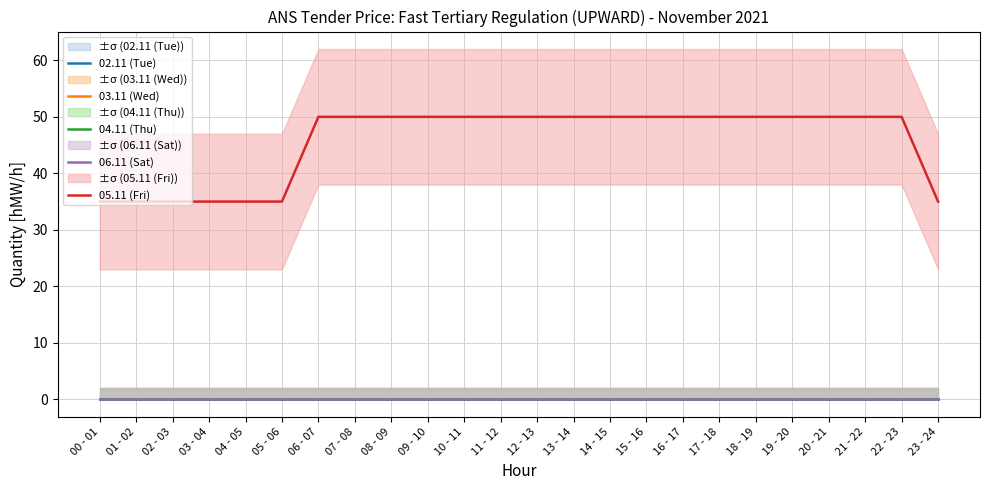

Reading right to left, transcribe all the data shown in this chart.

02.11 (Tue): 0	0	0	0	0	0	0	0	0	0	0	0	0	0	0	0	0	0	0	0	0	0	0	0
03.11 (Wed): 0	0	0	0	0	0	0	0	0	0	0	0	0	0	0	0	0	0	0	0	0	0	0	0
04.11 (Thu): 0	0	0	0	0	0	0	0	0	0	0	0	0	0	0	0	0	0	0	0	0	0	0	0
06.11 (Sat): 0	0	0	0	0	0	0	0	0	0	0	0	0	0	0	0	0	0	0	0	0	0	0	0
05.11 (Fri): 35	50	50	50	50	50	50	50	50	50	50	50	50	50	50	50	50	50	35	35	35	35	35	35